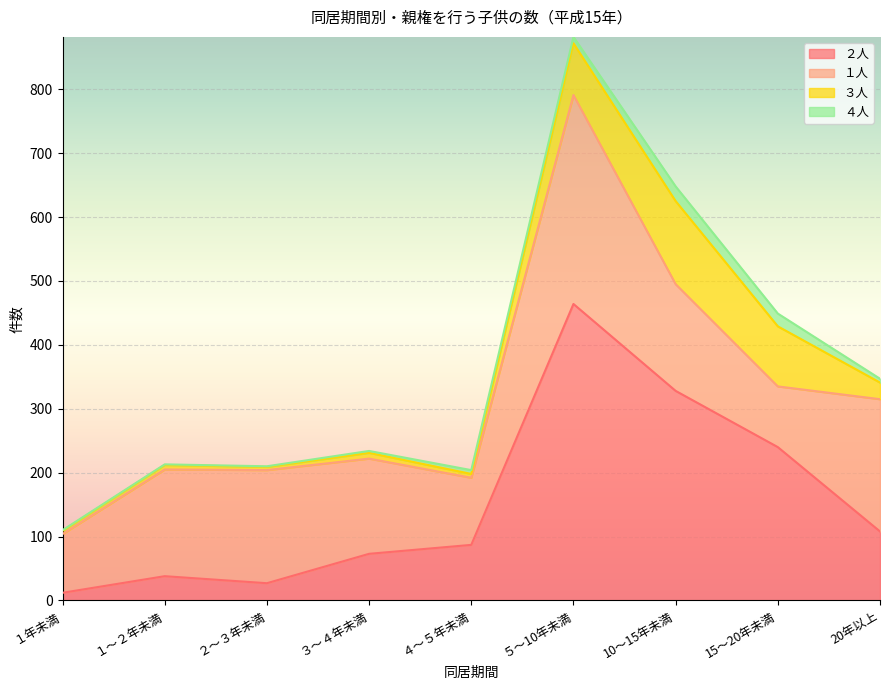

Which category has the highest value in the ２人 series?

５～10年未満